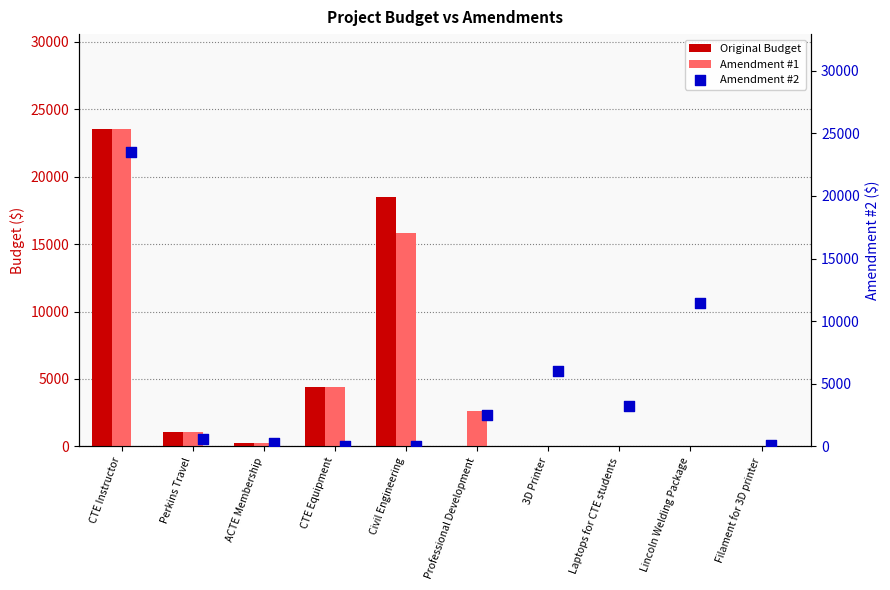

Which series reaches the maximum Y coordinate?

Amendment #1